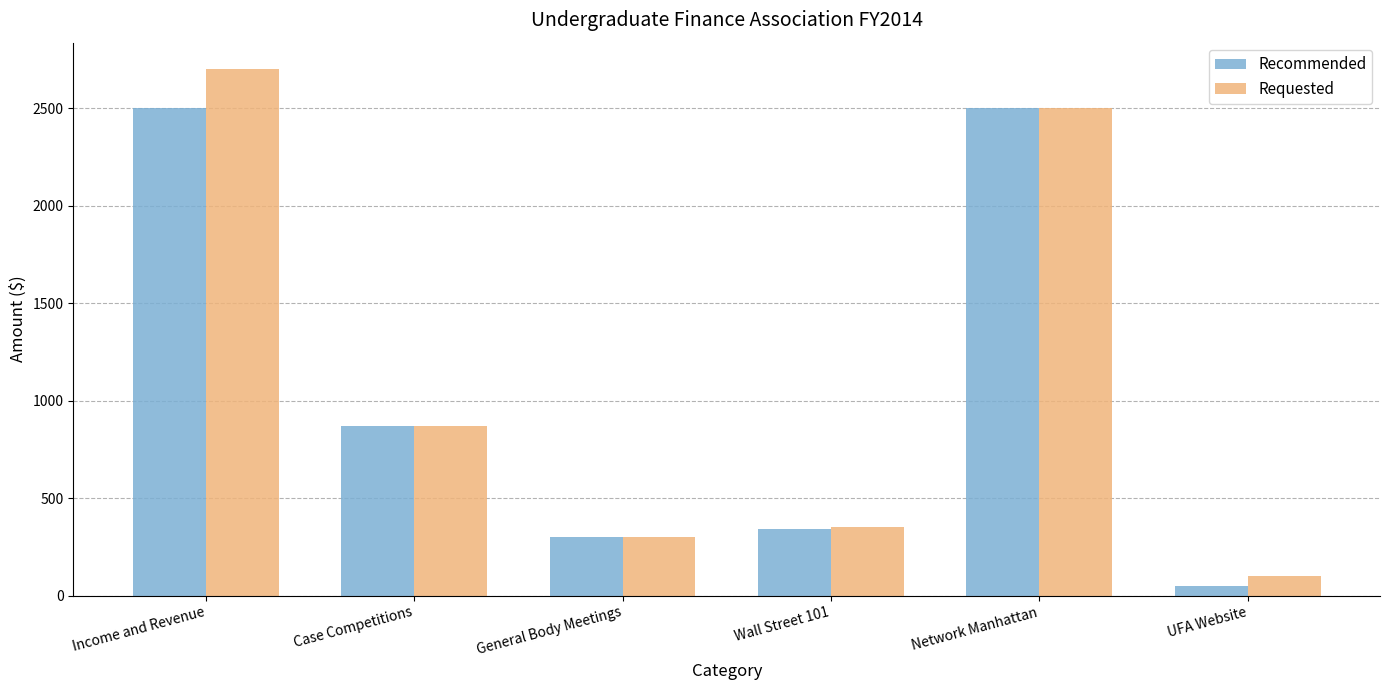

Which series has the largest total across all categories?

Requested